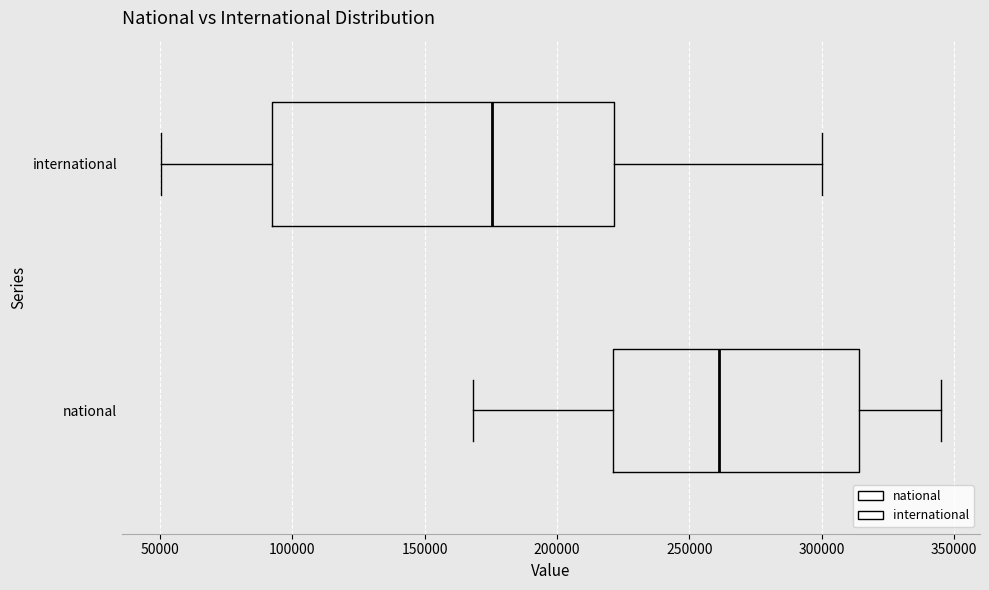

Reading bottom to top, read every box against the x-axis: the position of its median line, the range the box covers, and the ends of its whiskers. The values are not printed on the chart, so give them approximately, as read against the axis.

national: median 260000, box 220000 to 315000, whiskers 170000 to 345000
international: median 175000, box 90000 to 220000, whiskers 50000 to 300000